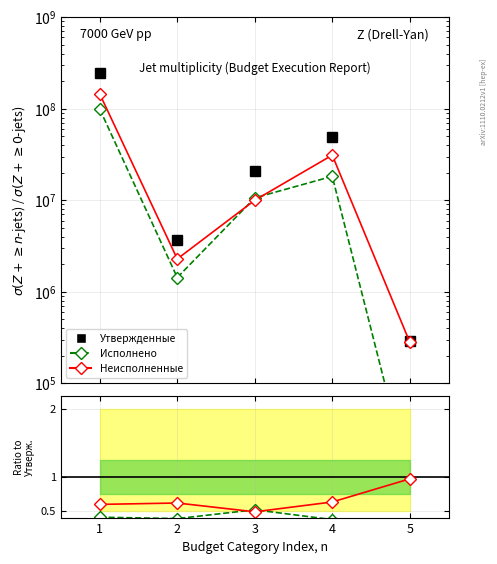

What is the value of the Неисполненные point at the 3rd from the left?

0.5